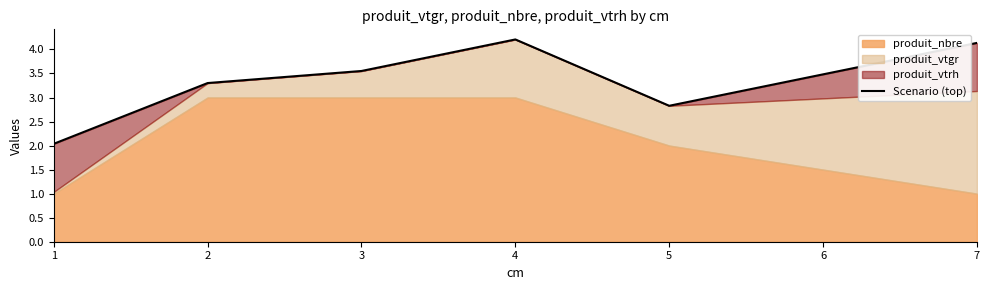

The chart shows a value of 6.5 at 4. True or false?

False